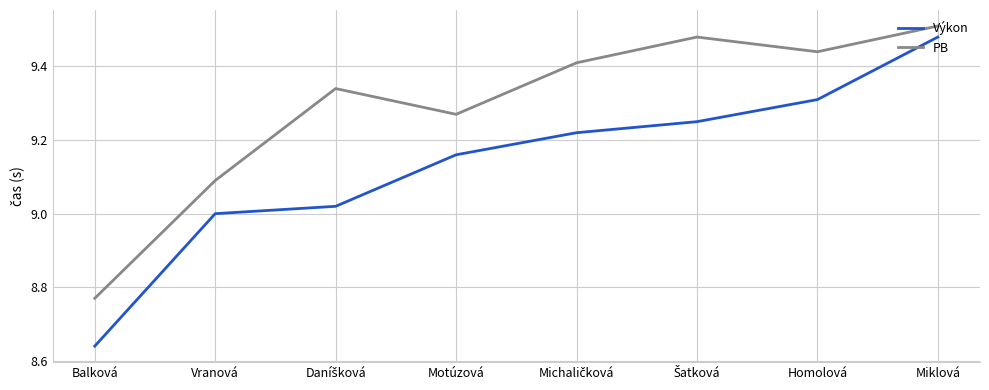

At Homolová, list the series in order from smallest to largest.

Výkon, PB